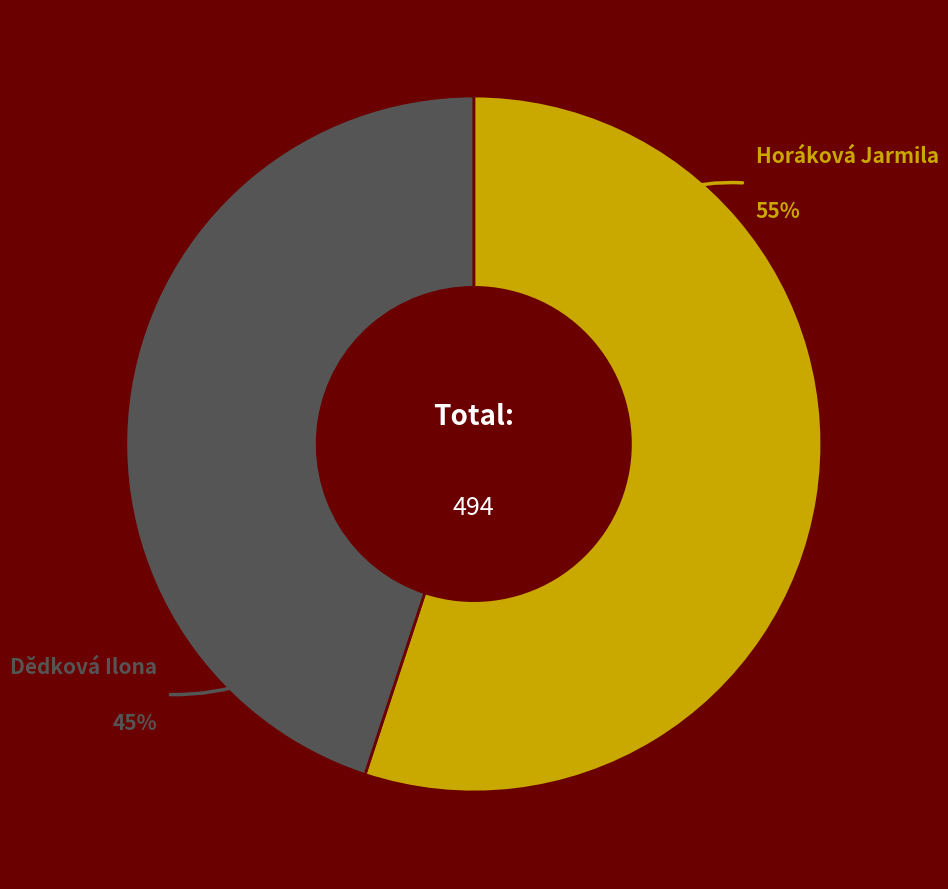

Combined, do Dědková Ilona and Horáková Jarmila account for over 50%?

Yes